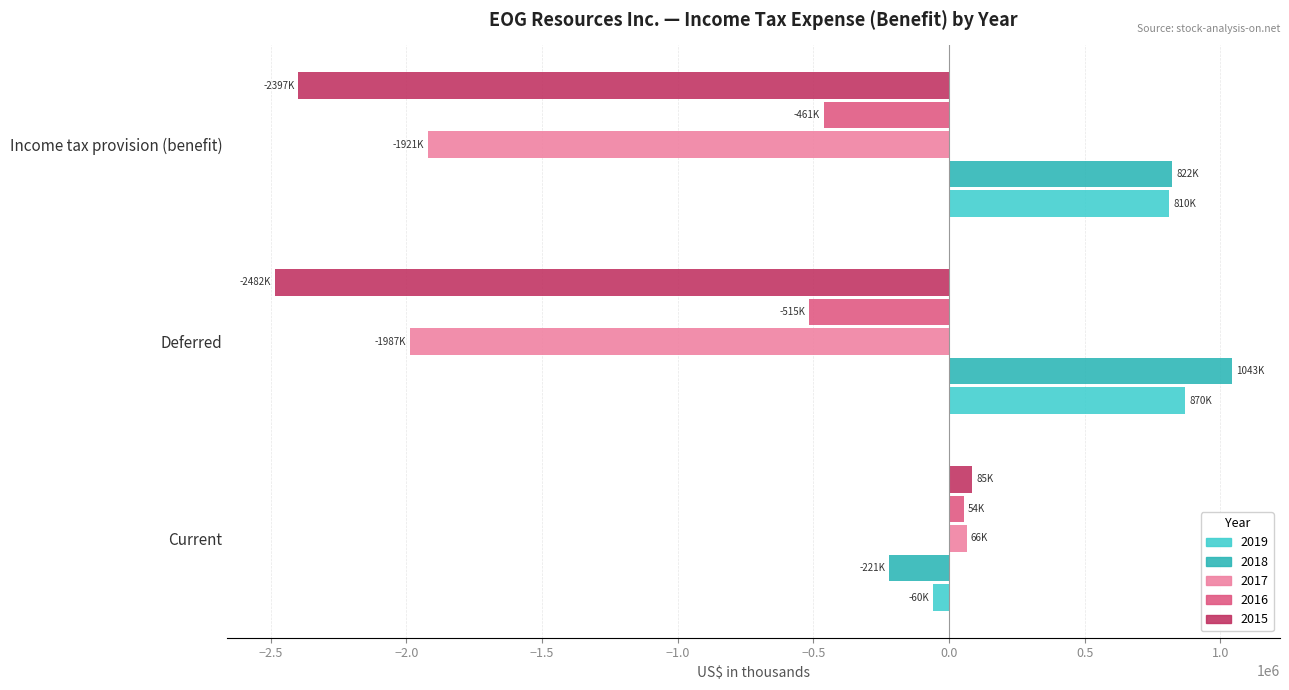

What is the sum of all 2017 values?

-3842794